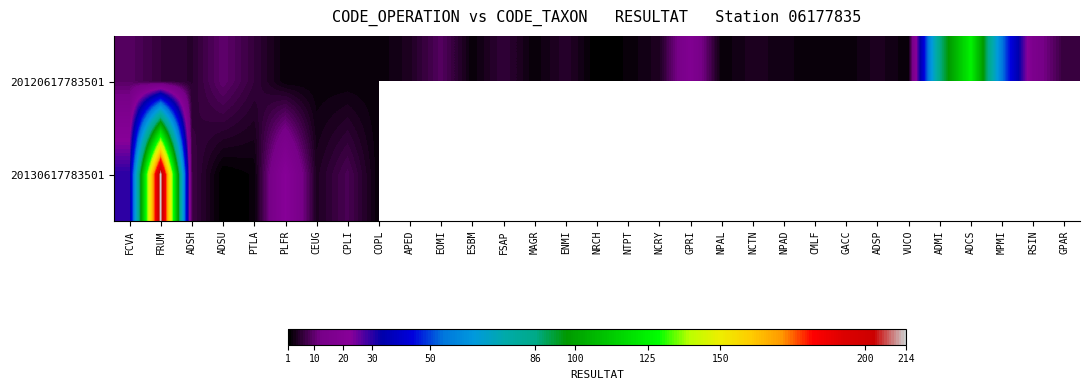

Count the number of data series in this chart.

2